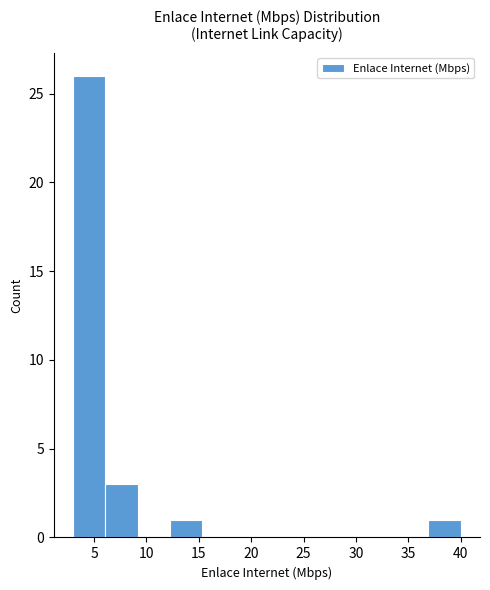

How tall is the bar that spans 6.0 to 9.0 on the x-axis? Neither the bar edges nor the heights are printed on the chart, so give them approximately, as read against the axes.

3